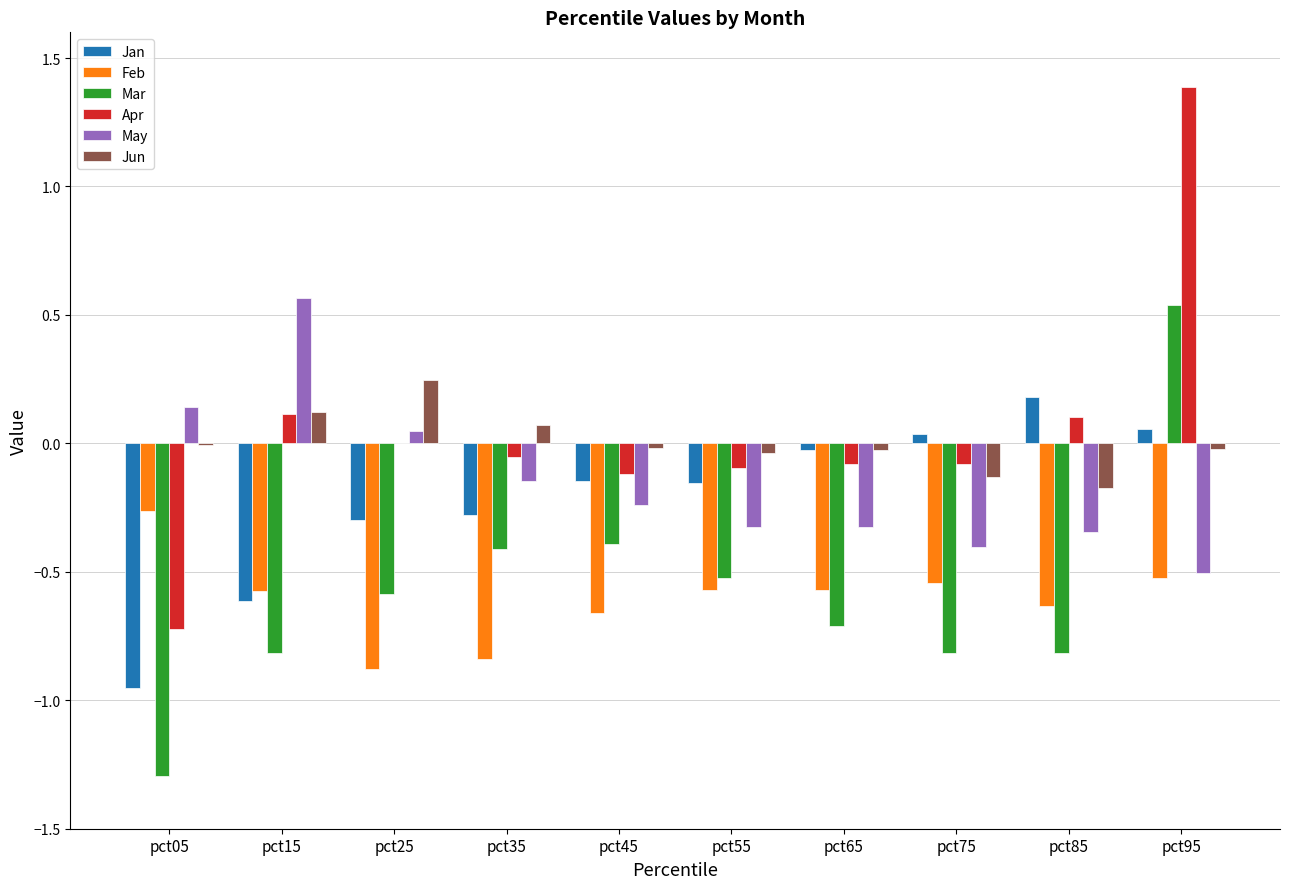

At which label does Feb reach its peak?

pct05